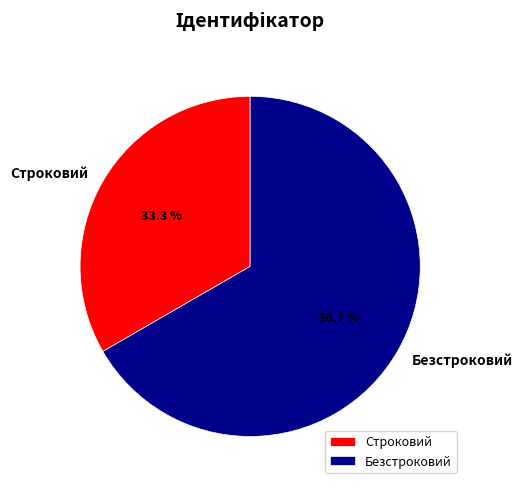

Which category has the smallest portion of the pie?

Строковий